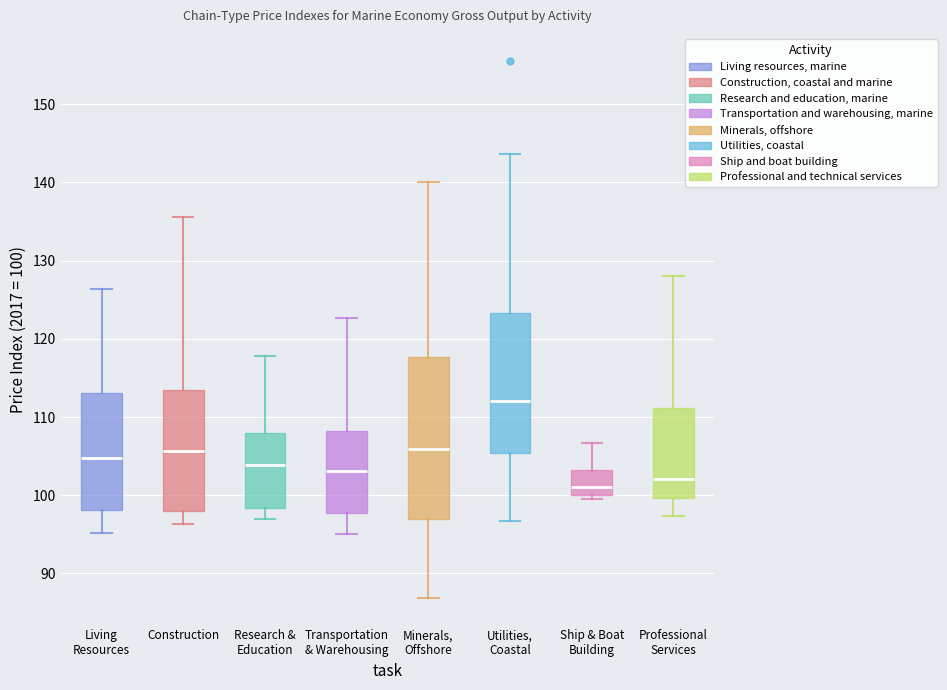

Reading left to right, read every box against the y-axis: the position of its median line, the range the box covers, and the ends of its whiskers. The values are not printed on the chart, so give them approximately, as read against the axis.

Living Resources: median 105, box 98 to 113, whiskers 95 to 126
Construction: median 106, box 98 to 113, whiskers 96 to 136
Research & Education: median 104, box 98 to 108, whiskers 97 to 118
Transportation & Warehousing: median 103, box 98 to 108, whiskers 95 to 123
Minerals, Offshore: median 106, box 97 to 118, whiskers 87 to 140
Utilities, Coastal: median 112, box 105 to 123, whiskers 97 to 144
Ship & Boat Building: median 101, box 100 to 103, whiskers 100 (just below the box's lower edge) to 107
Professional Services: median 102, box 100 to 111, whiskers 97 to 128